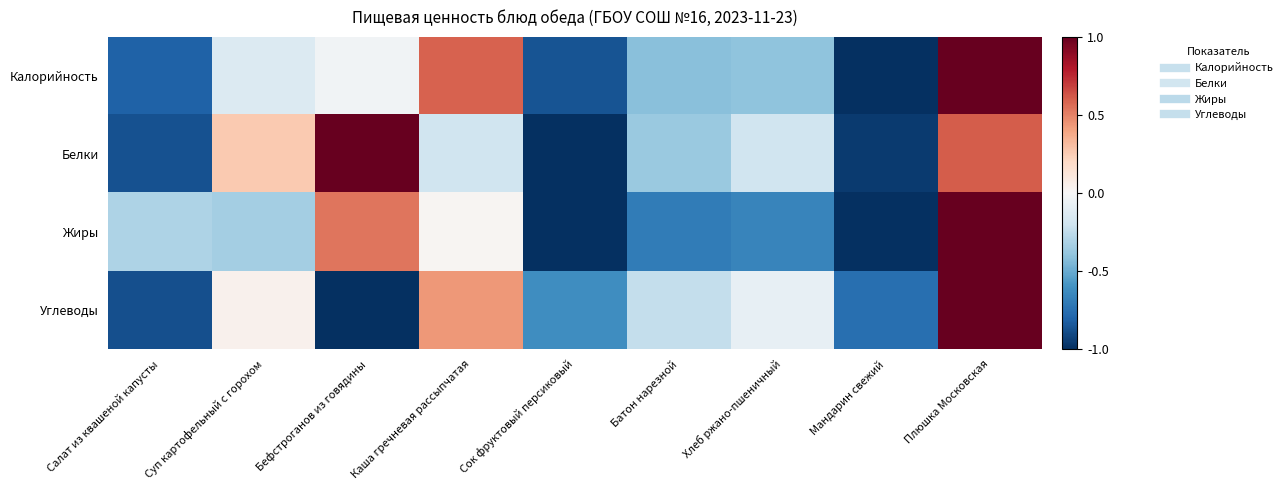

What is the total value across all series at Бефстроганов из говядины?

0.5